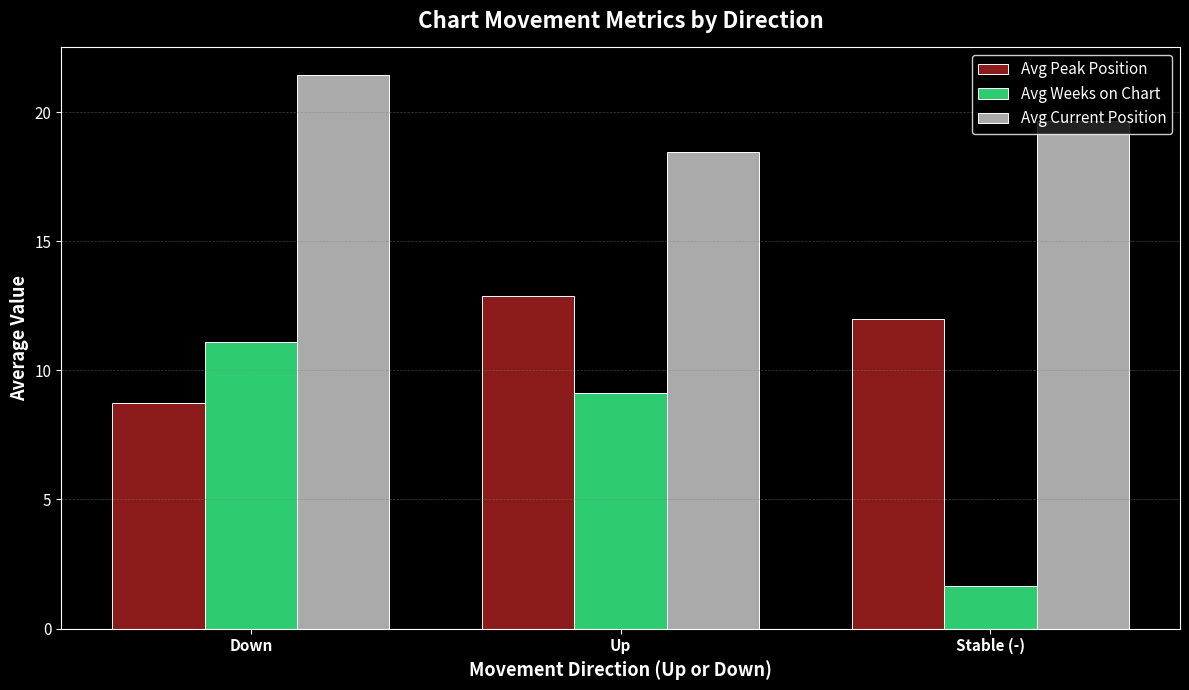

The value of Avg Current Position at Down is 21.4. True or false?

True